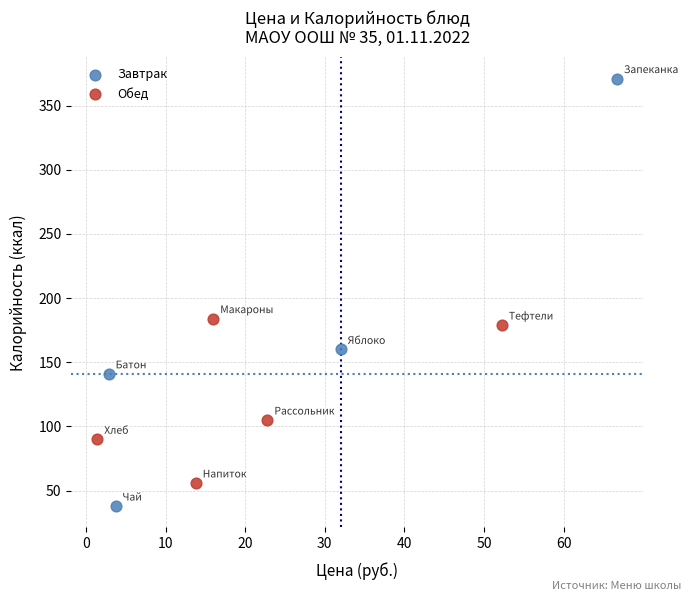

Which series has the largest Y range (max minus min)?

Завтрак